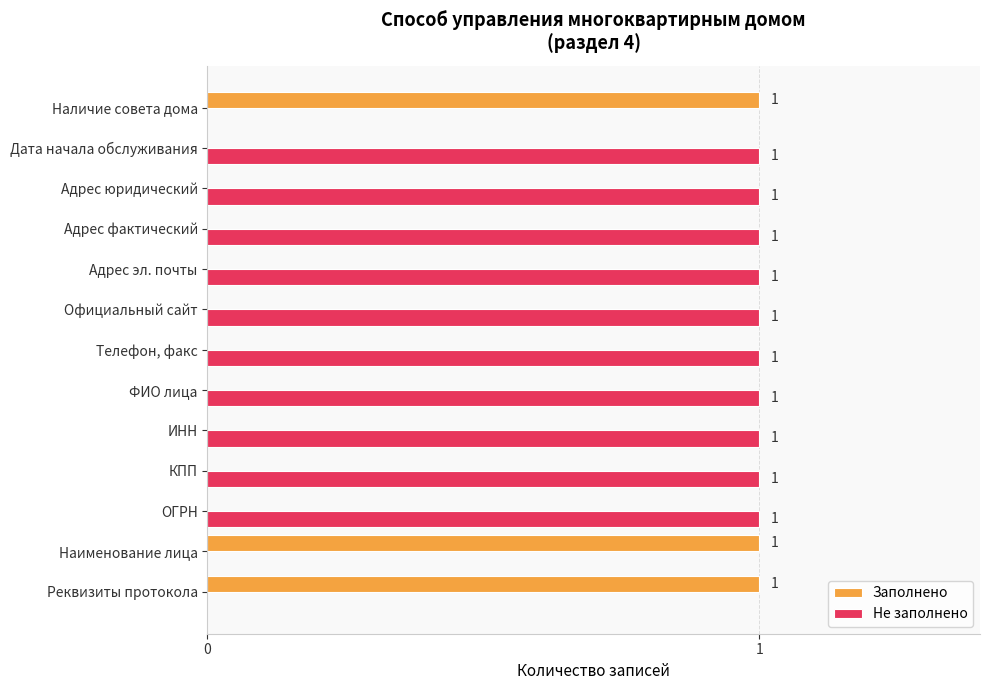

How many Не заполнено values are between 1 and 2?

10